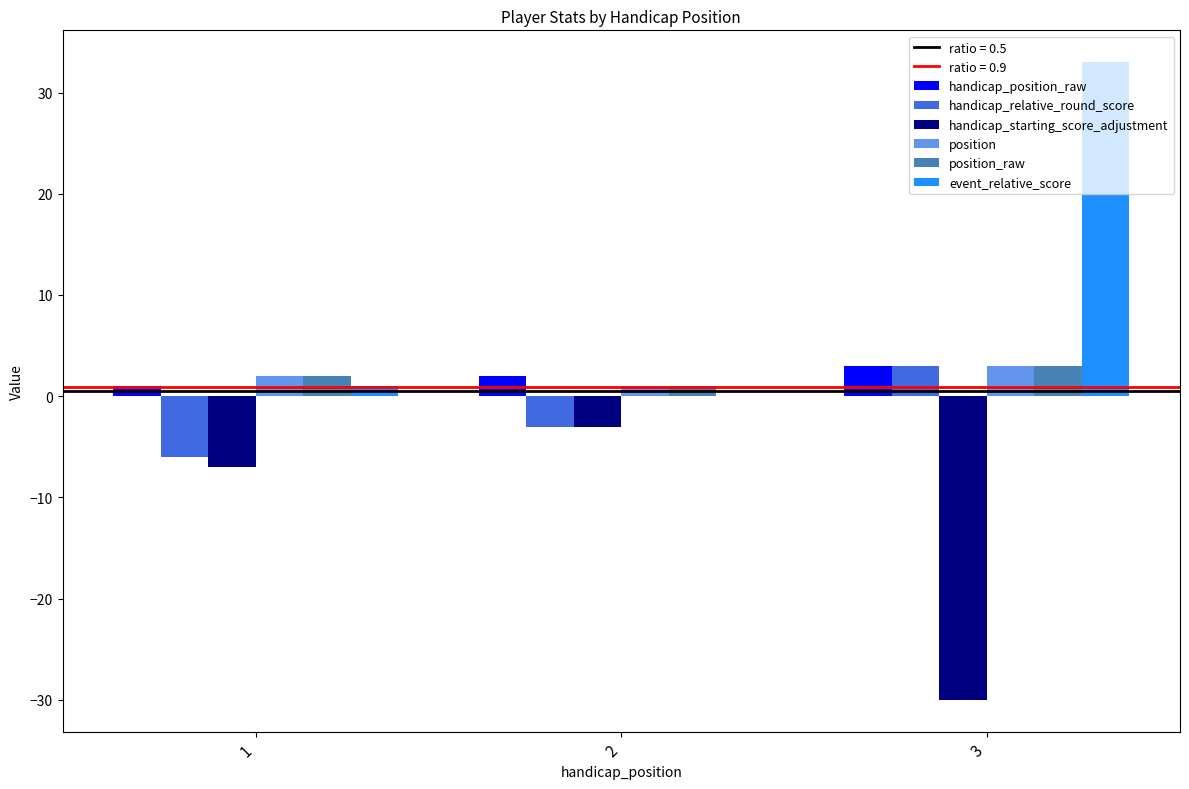

What is the sum of all event_relative_score values?

34